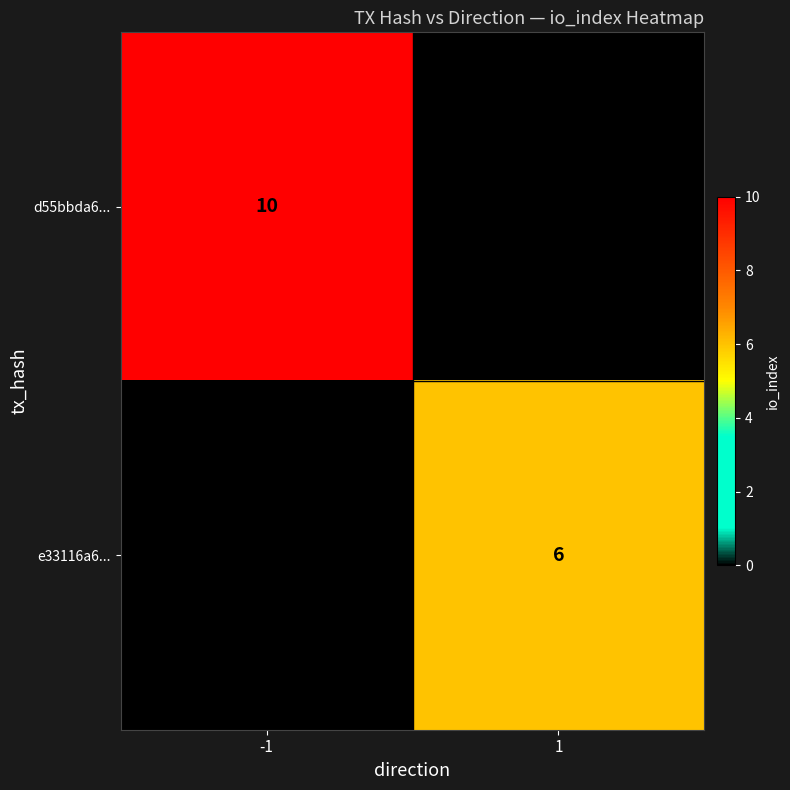

Is it true that d55bbda6... equals 3 at -1?

False